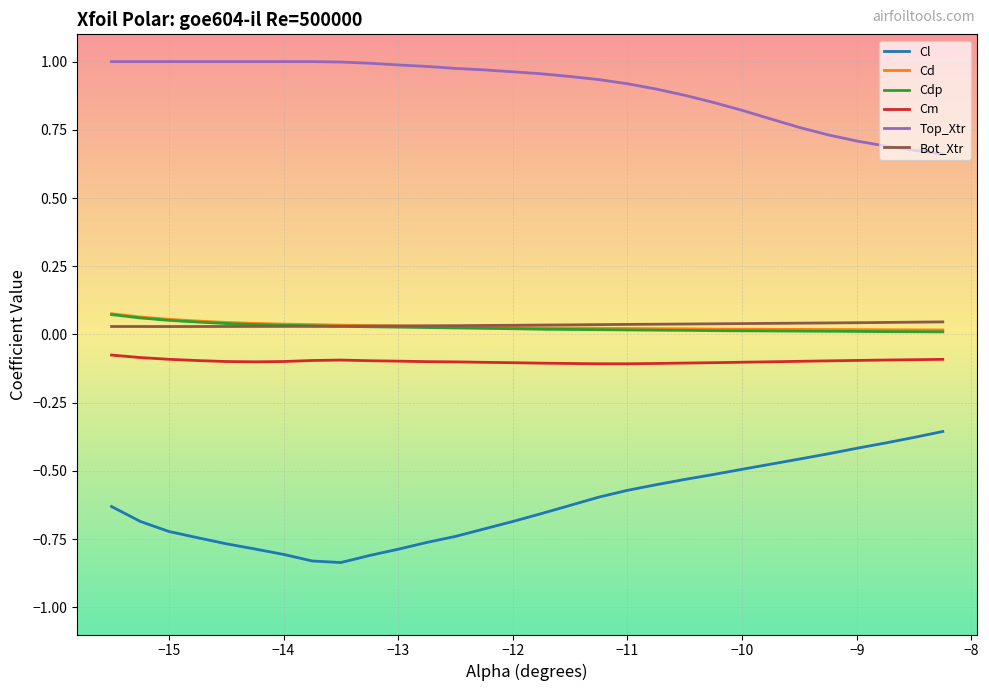

True or false: Cm and Cd intersect in this chart.

False